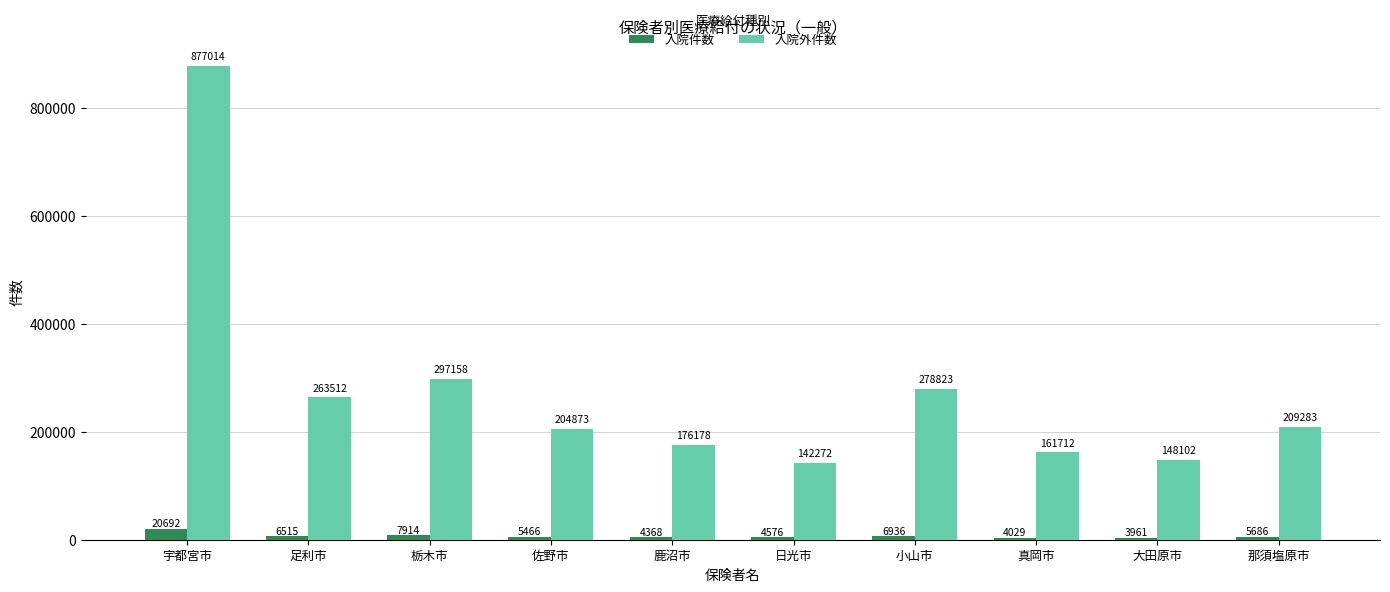

At 鹿沼市, list the series in order from largest to smallest.

入院外件数, 入院件数